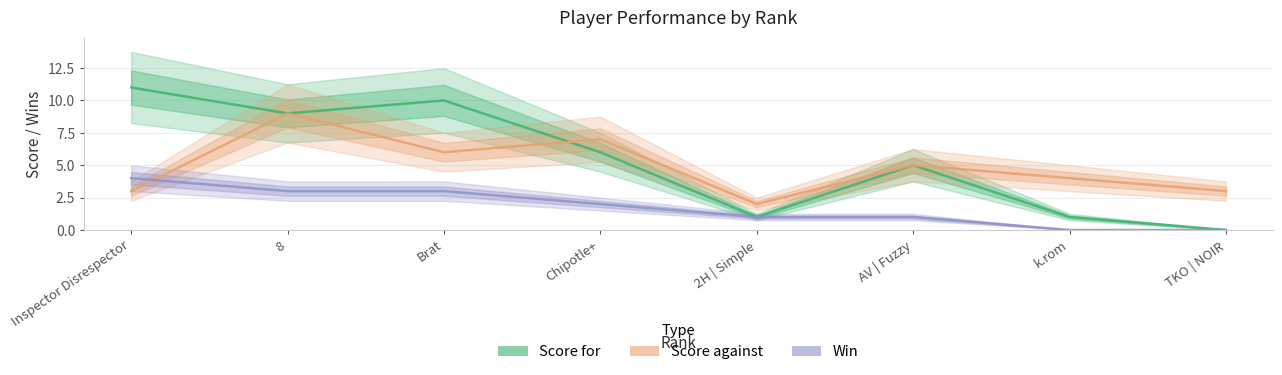

At which label does Score for first exceed 6?

Inspector Disrespector